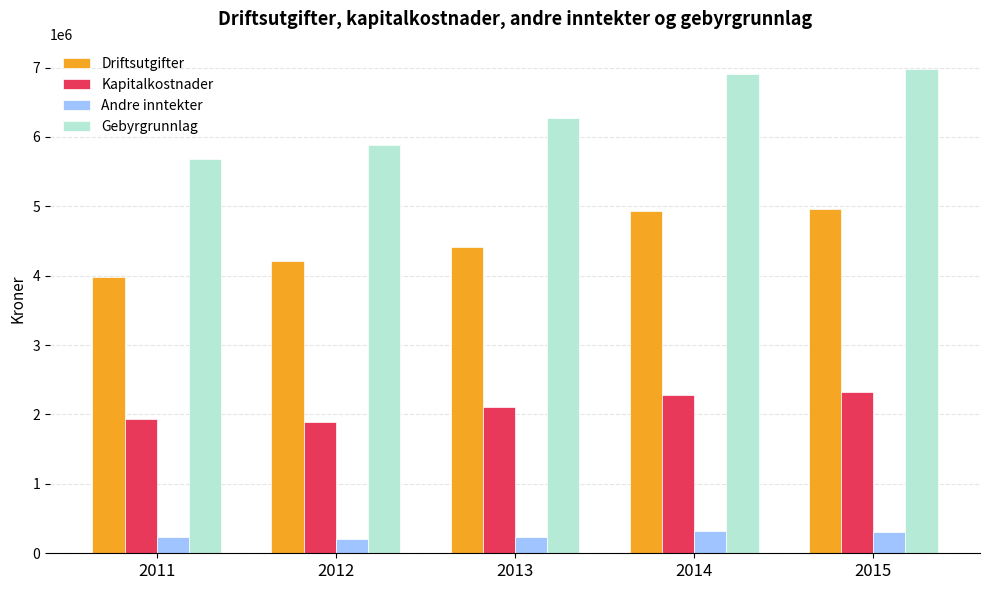

Is it true that Andre inntekter equals 315606 at 2014?

True